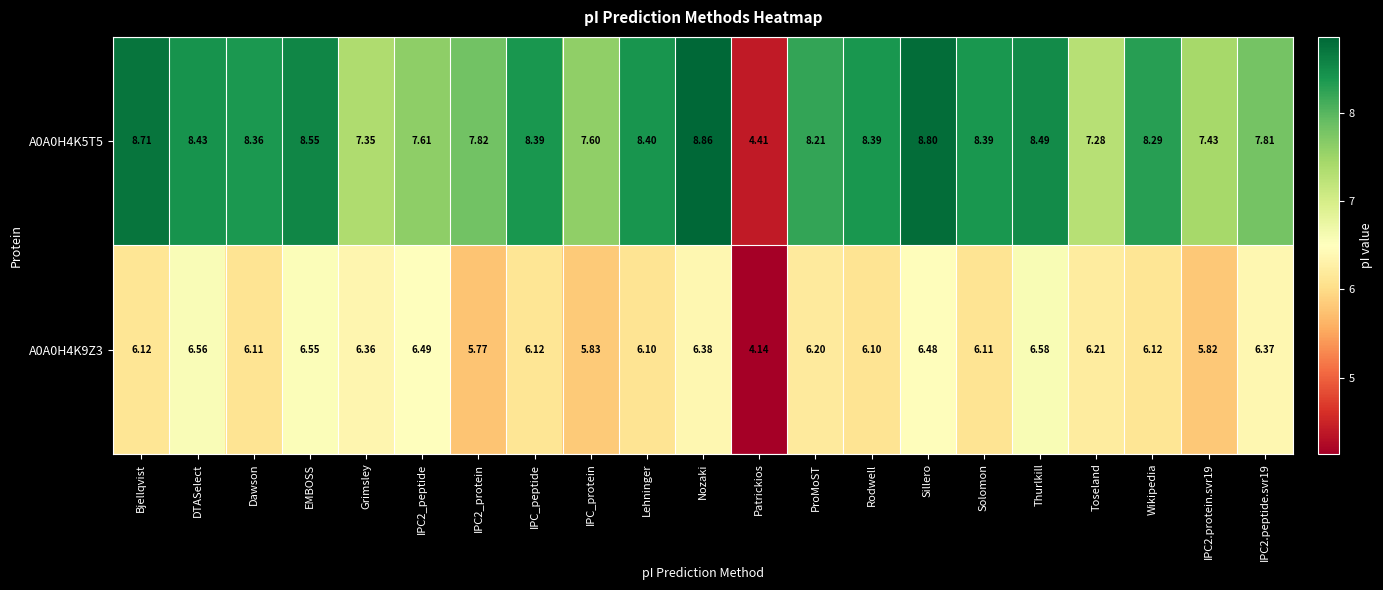

Where does the A0A0H4K9Z3 series first go above 6?

Bjellqvist